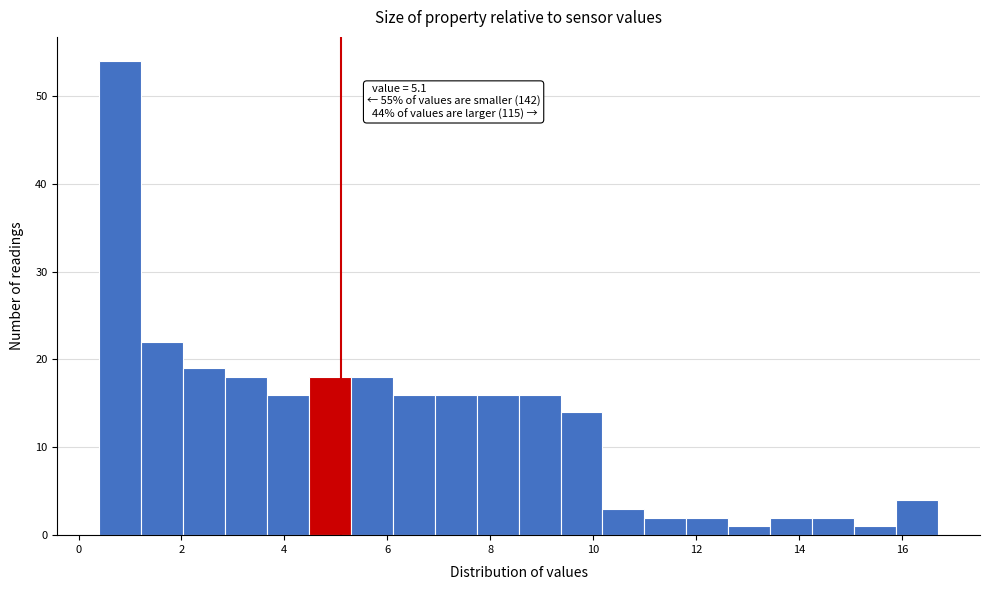

Over which range of the x-axis is the bar tallest?

0.4 to 1.2